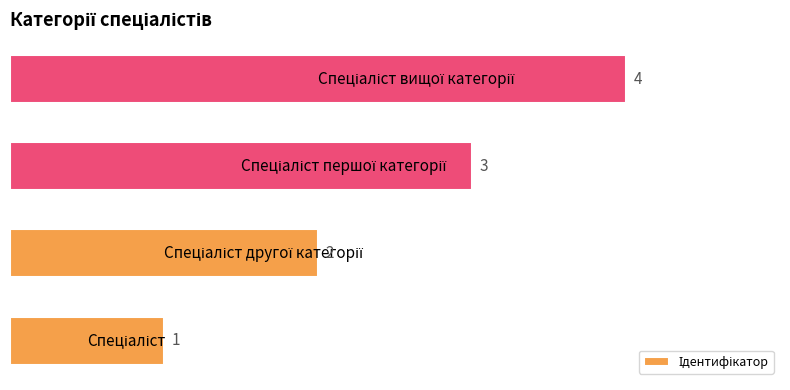

Does the chart contain stacked bars?

No